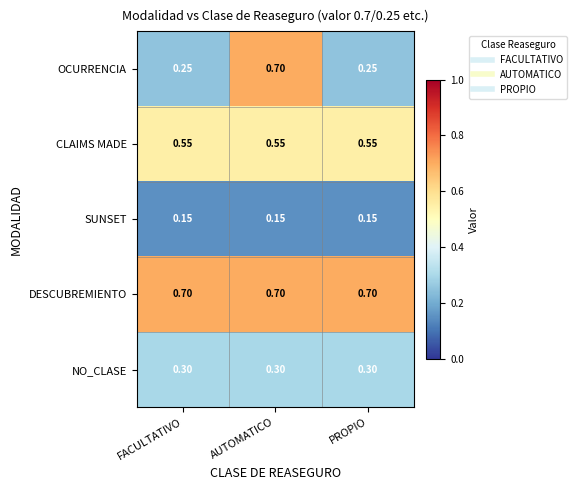

Which series has the largest range (max minus min)?

OCURRENCIA